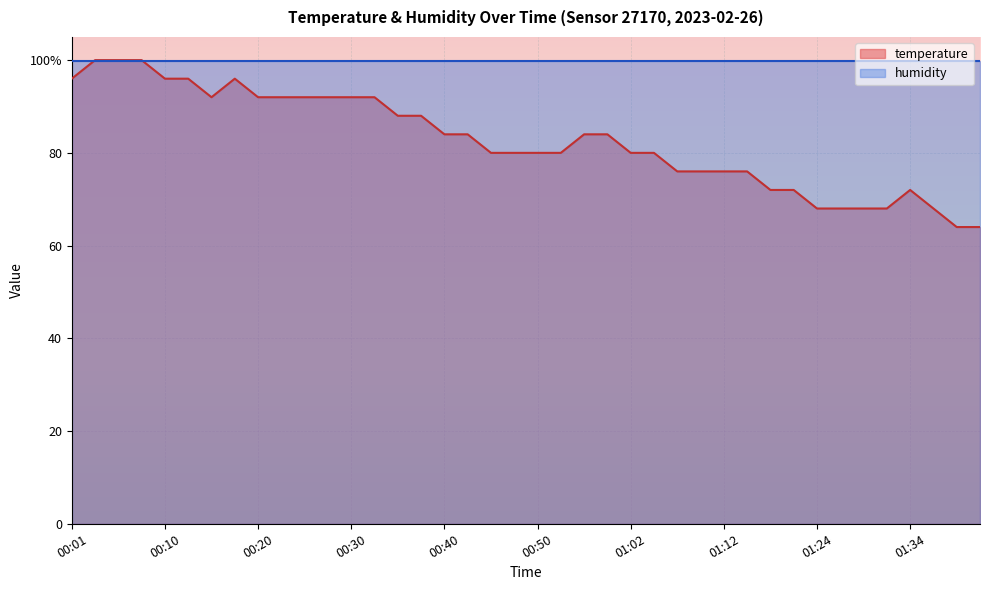

What is the difference between the maximum and minimum values?

36